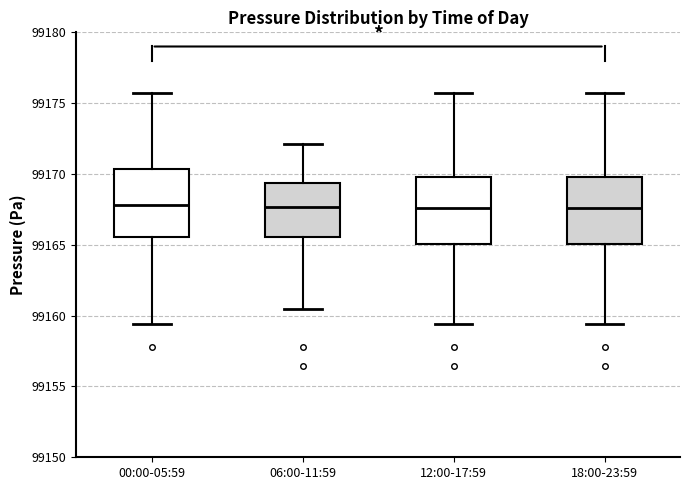

Reading left to right, read every box against the y-axis: the position of its median line, the range the box covers, and the ends of its whiskers. The values are not printed on the chart, so give them approximately, as read against the axis.

00:00-05:59: median 99168.0, box 99165.5 to 99170.5, whiskers 99159.5 to 99175.5
06:00-11:59: median 99167.5, box 99165.5 to 99169.5, whiskers 99160.5 to 99172.0
12:00-17:59: median 99167.5, box 99165.0 to 99170.0, whiskers 99159.5 to 99175.5
18:00-23:59: median 99167.5, box 99165.0 to 99170.0, whiskers 99159.5 to 99175.5